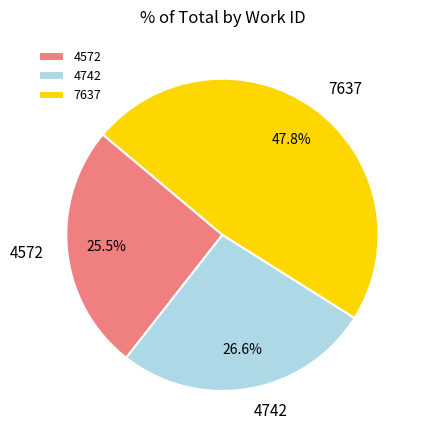

Is 4742 the majority of the pie?

No